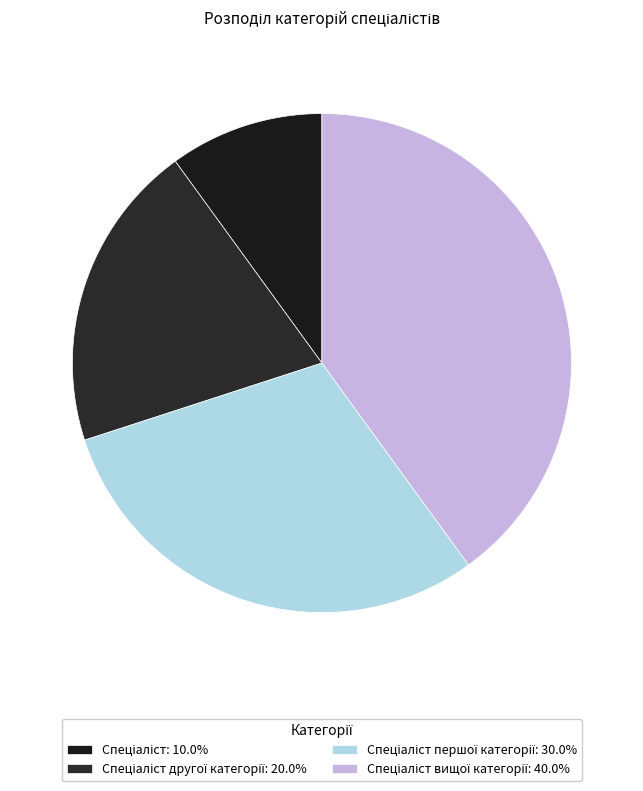

Count the number of slices in the pie.

4